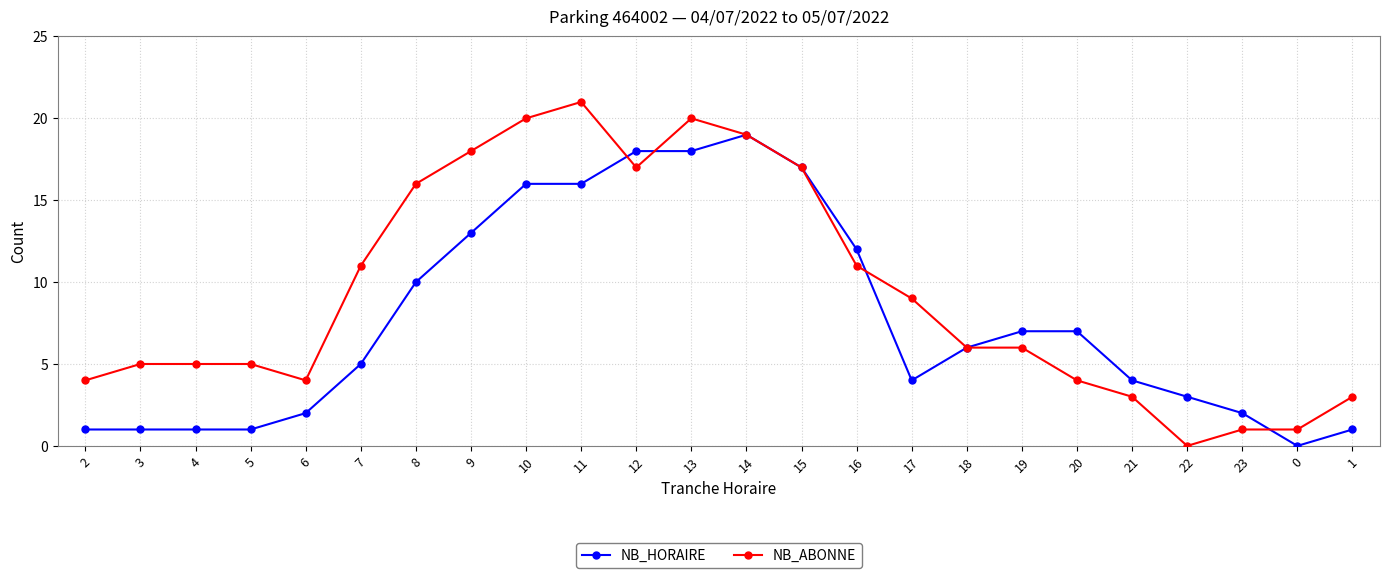

Which series ends up on top after the final intersection of NB_ABONNE and NB_HORAIRE?

NB_ABONNE